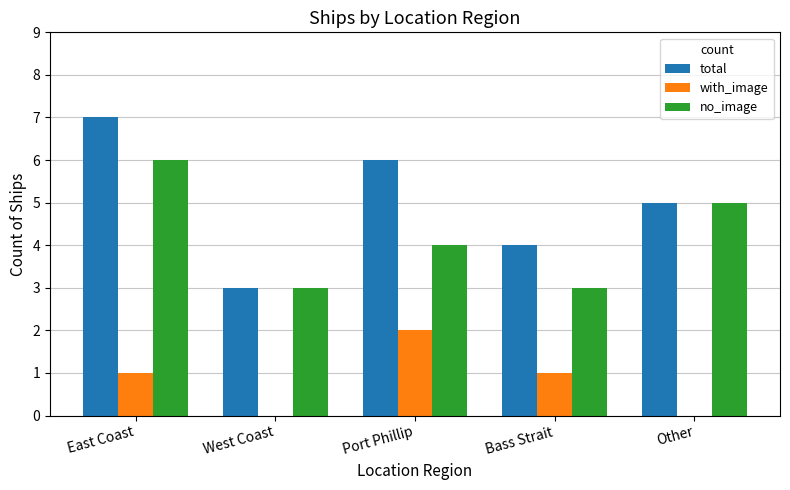

How many categories are shown in the chart?

5